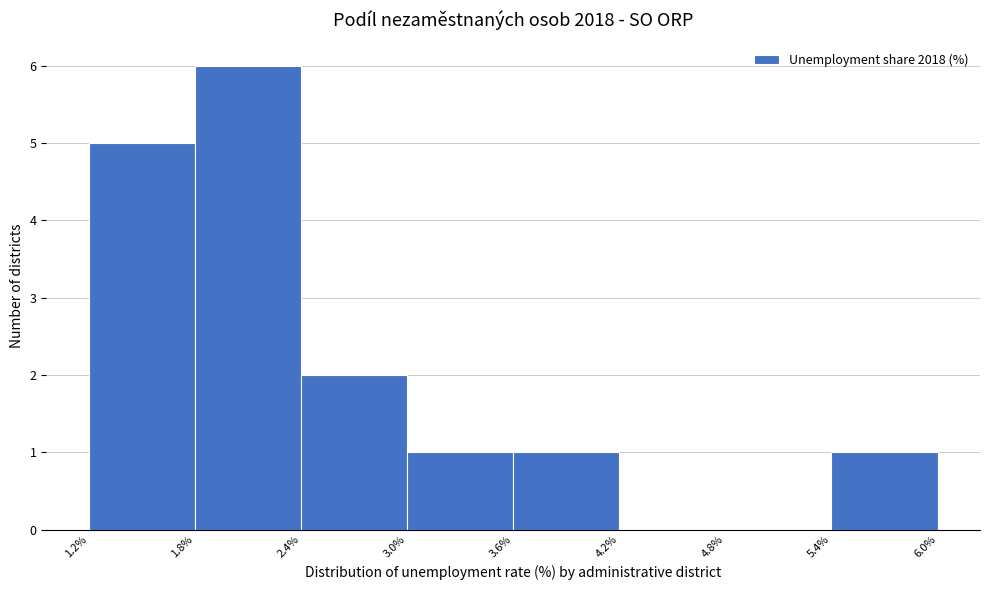

Over which range of the x-axis is the bar tallest?

1.8% to 2.4%